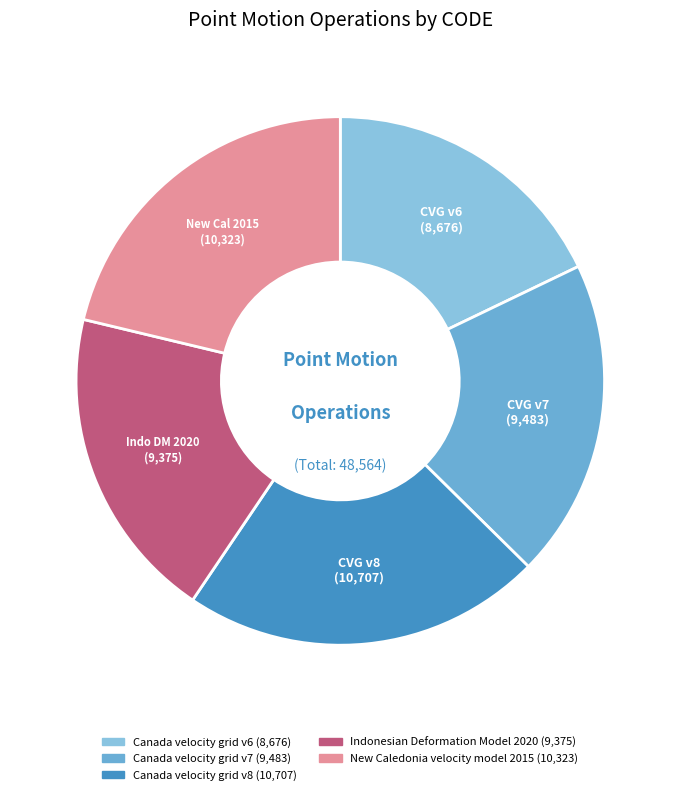

To the nearest percent, what is the difference between the largest and smallest slice percentages?

4%